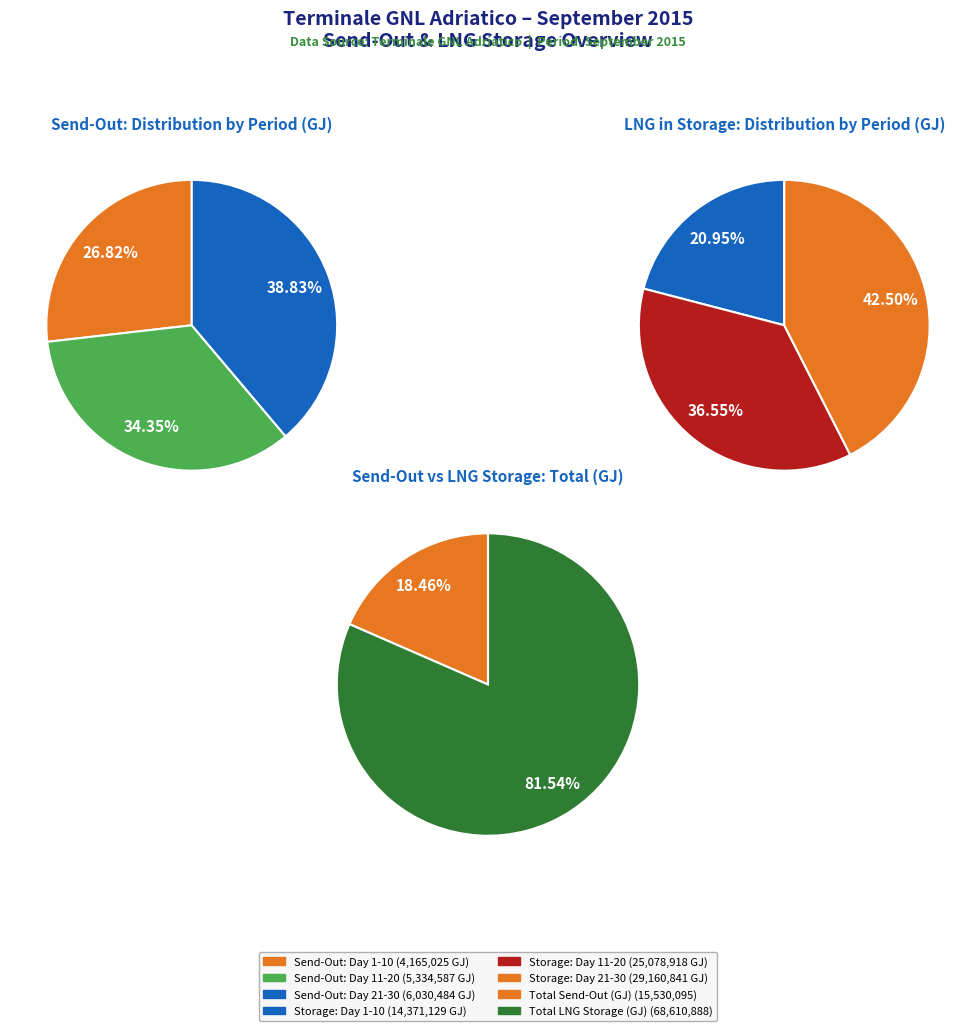

Does send_out_gj represent more than half of the total?

No